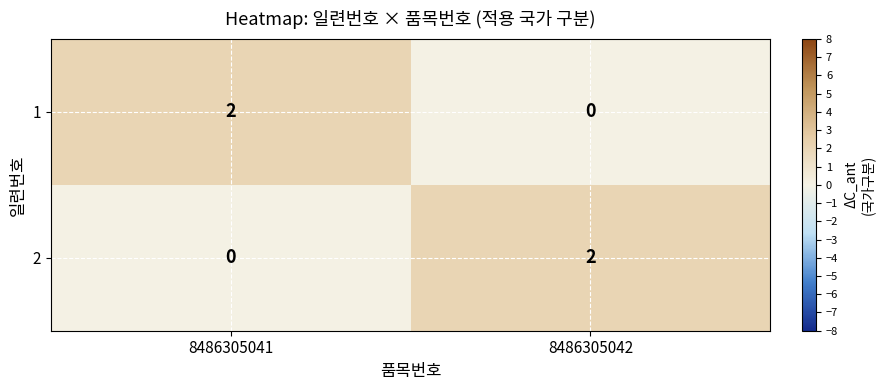

What is the total value across all series at 8486305042?

2